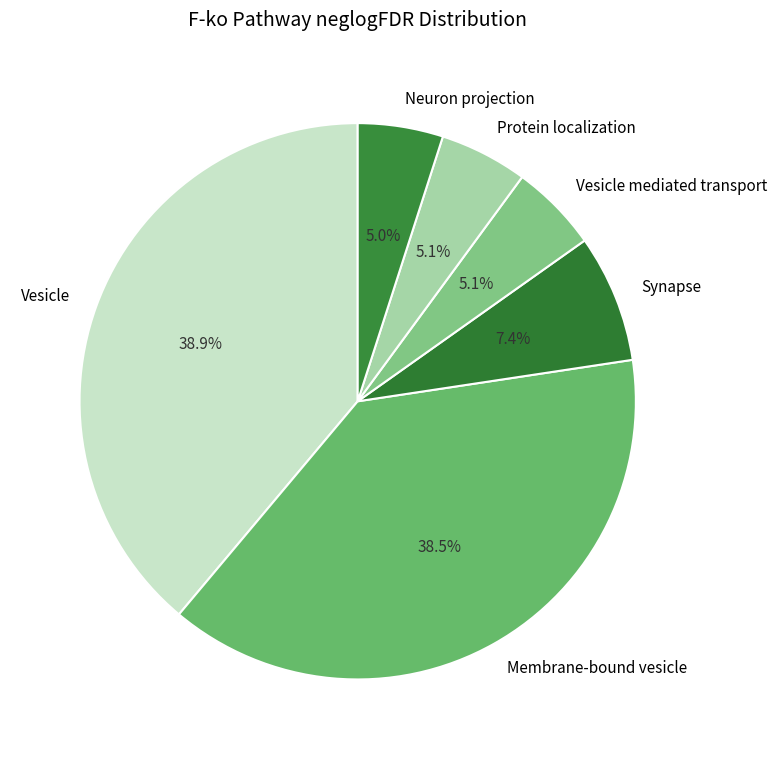

What portion of the pie excludes Vesicle?

61.1%